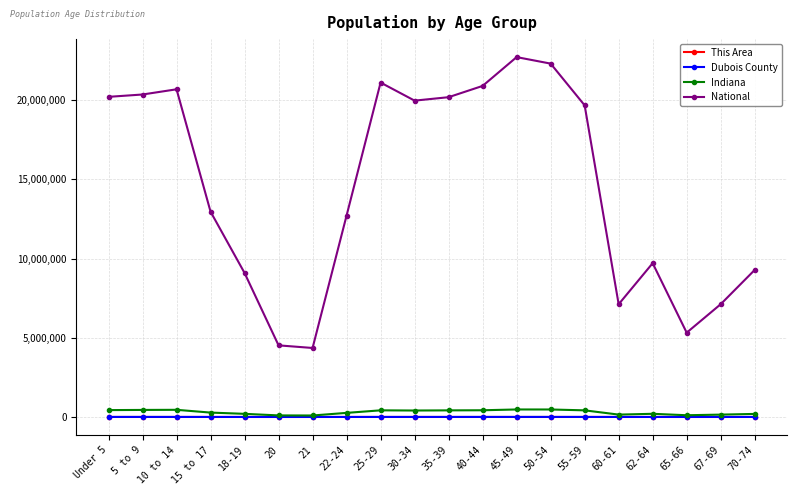

True or false: This Area and Dubois County intersect in this chart.

False